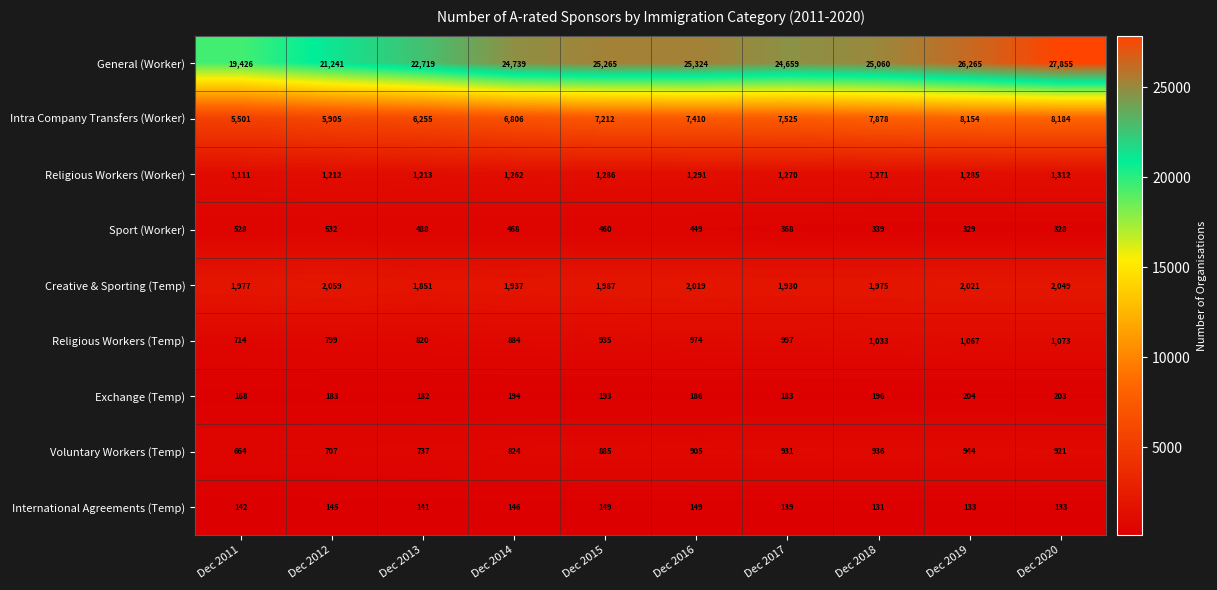

True or false: Exchange (Temp) has a value of 57 at Dec 2016.

False